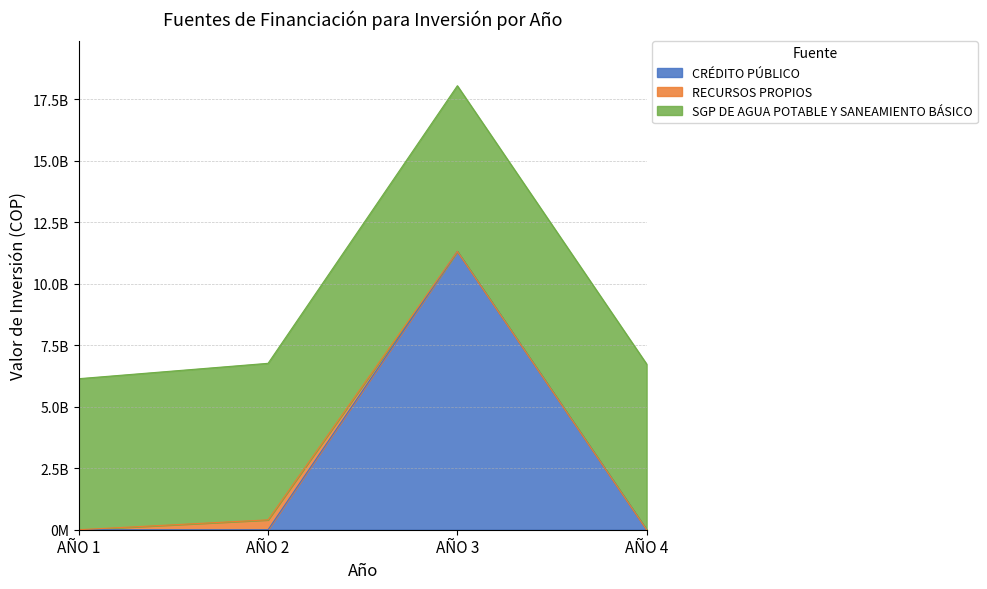

Rank the categories by CRÉDITO PÚBLICO value from lowest to highest.

AÑO 1, AÑO 2, AÑO 4, AÑO 3